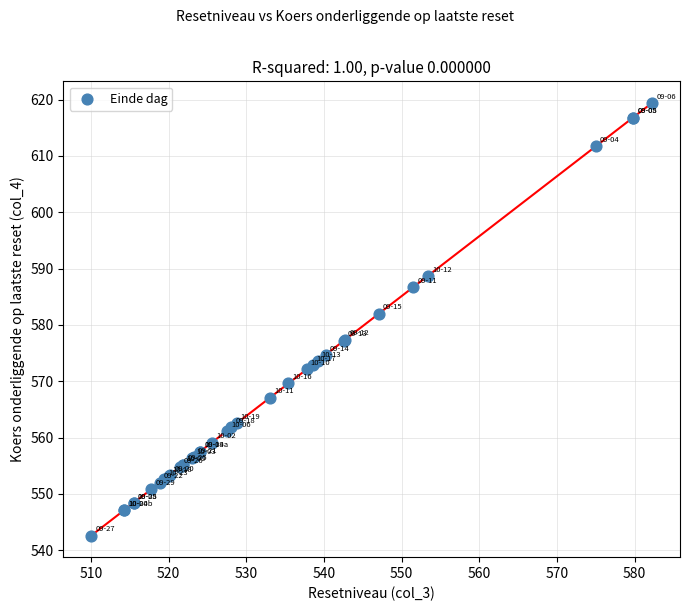

What Y value in the scatter plot is closest to 581?

582.0